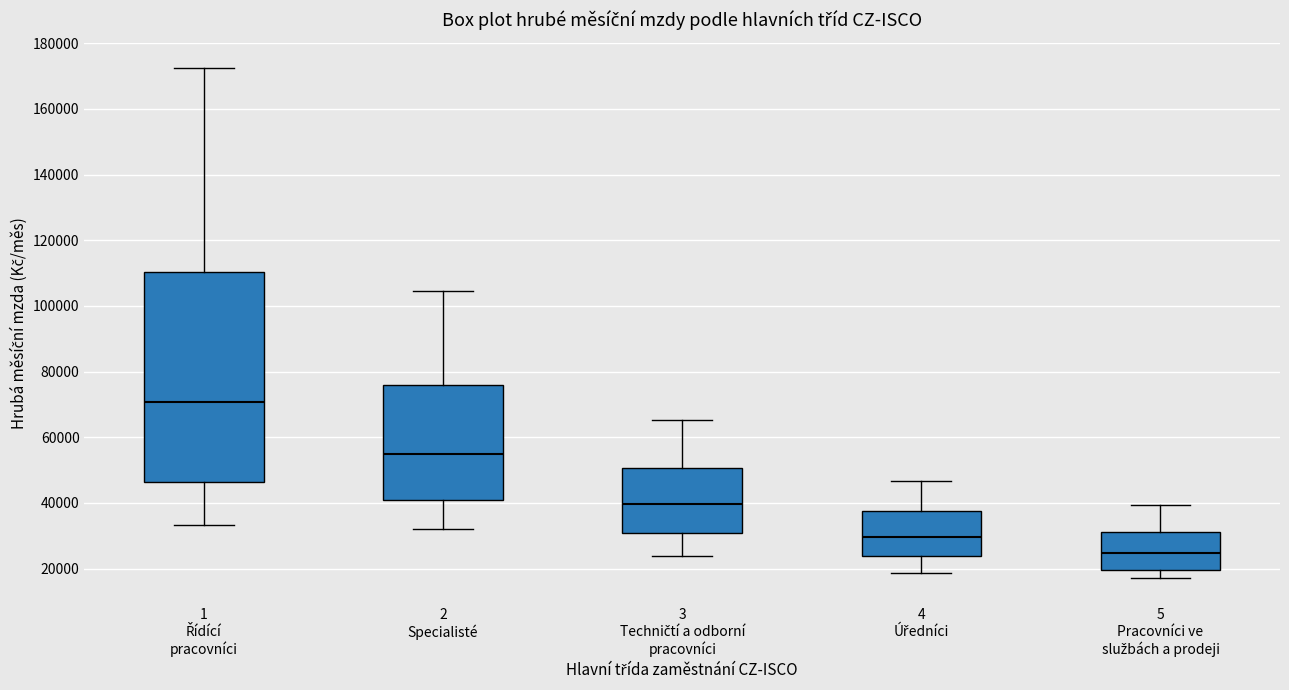

Which box is the tallest, from its lower edge to its upper edge?

1 Řídící pracovníci